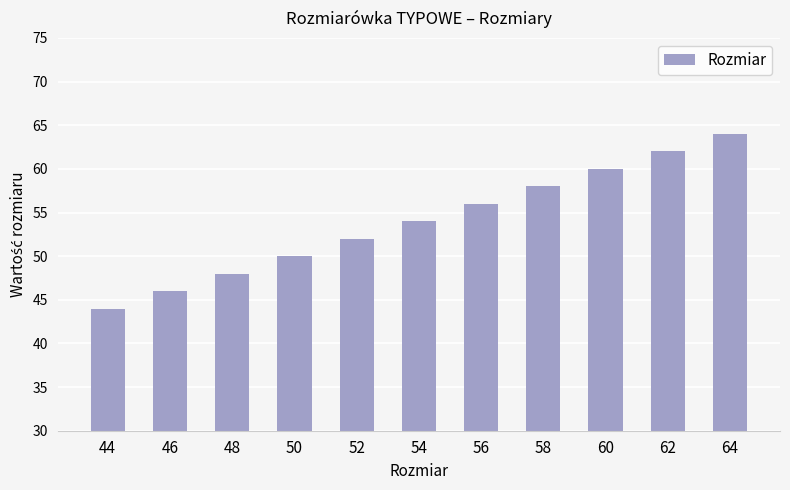

What is the change in value from 52 to 58?

+6